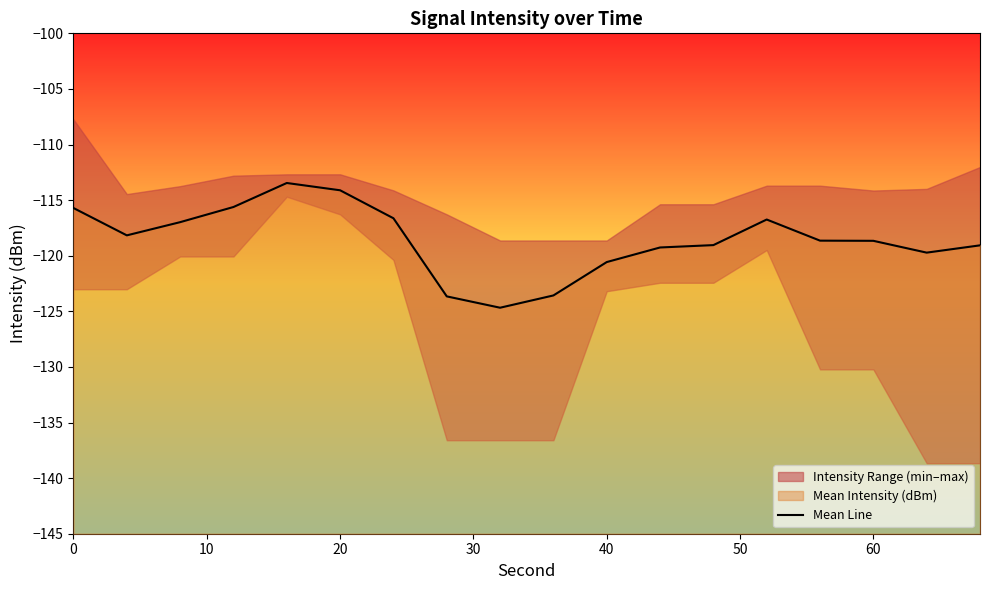

What is the greatest value displayed?

-113.5